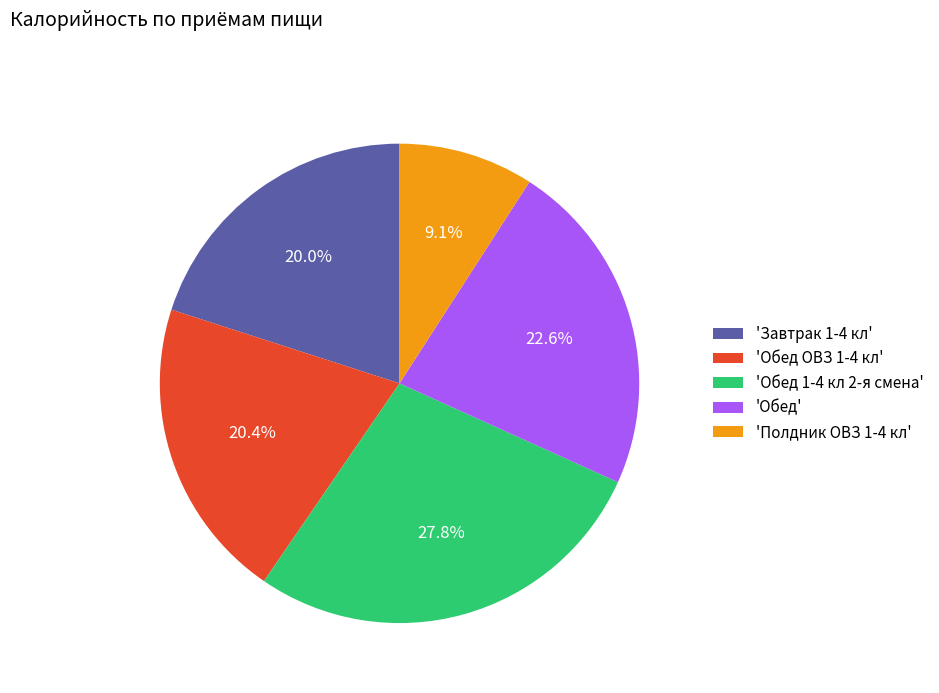

Is there any slice that represents more than half of the pie?

No